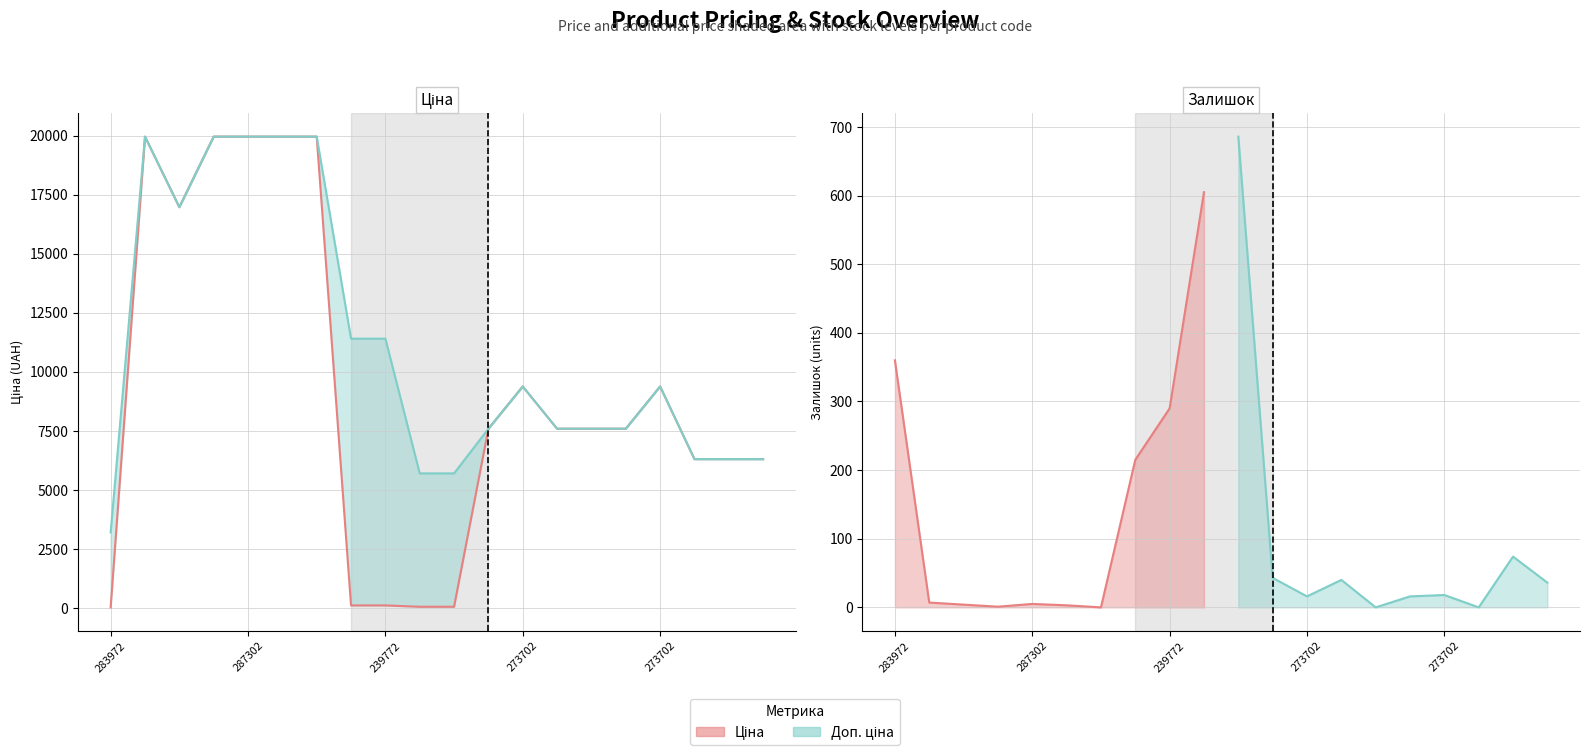

How many values in the Доп. ціна (line) series are below 9383?

10